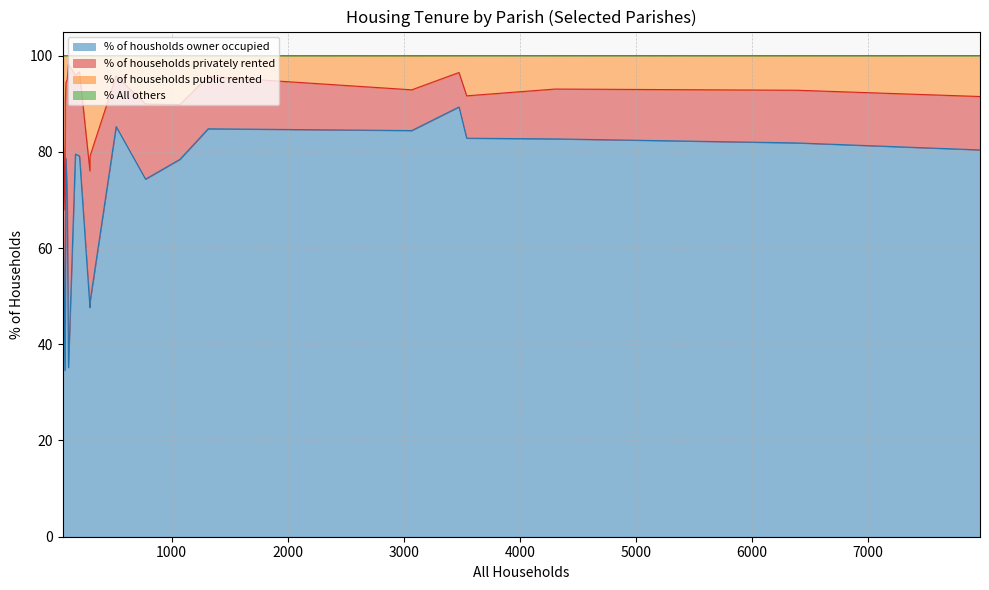

True or false: % of households public rented and % of households privately rented cross at least once.

False